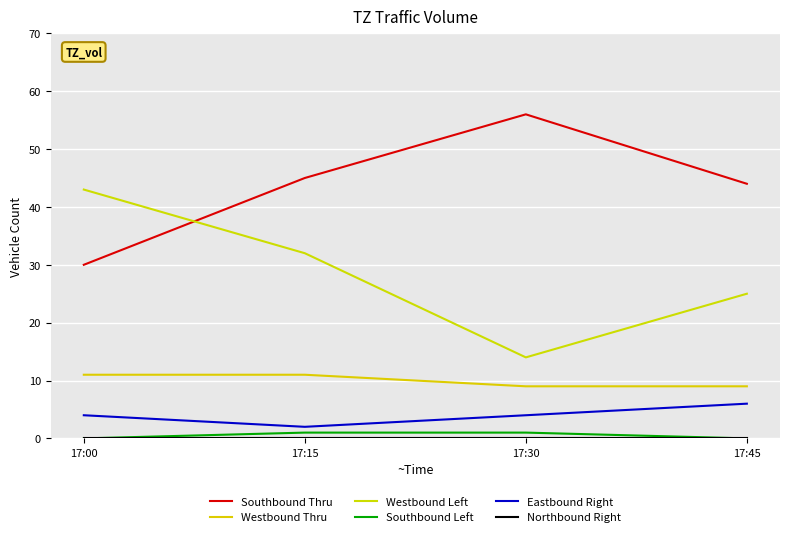

True or false: Southbound Left has a value of -1 at 17:00.

False